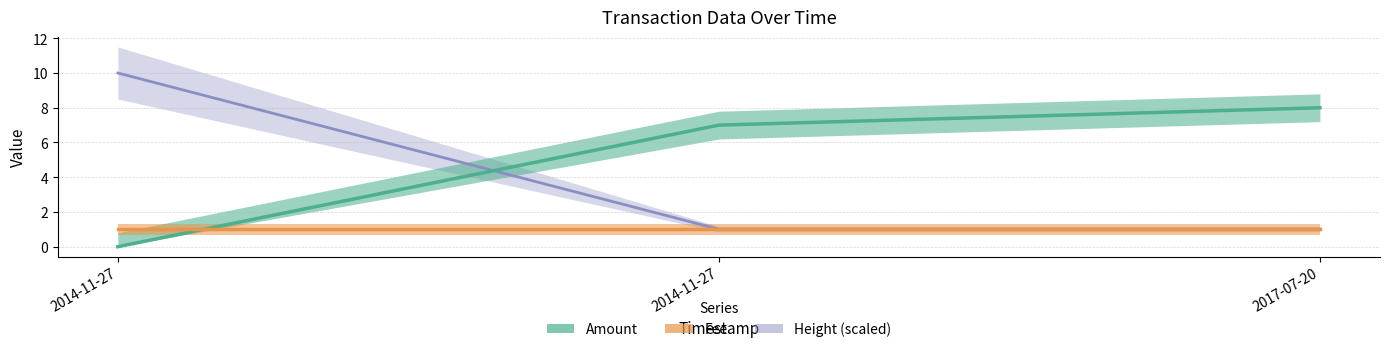

The Amount series shows 0.0 at 2014-11-27. True or false?

True